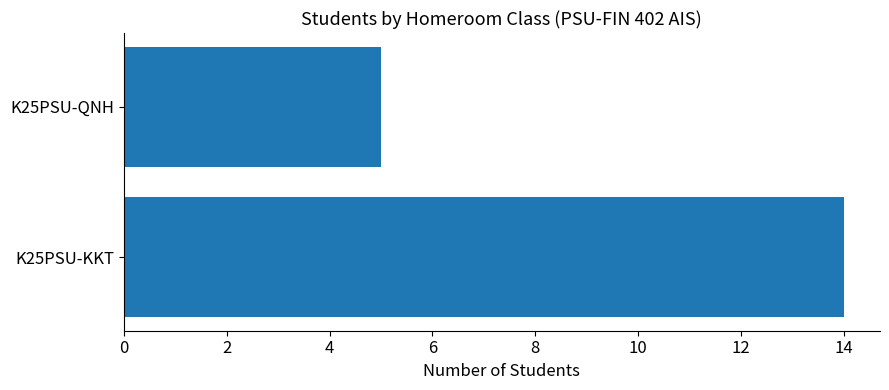

Which label corresponds to the smallest value in the chart?

K25PSU-QNH